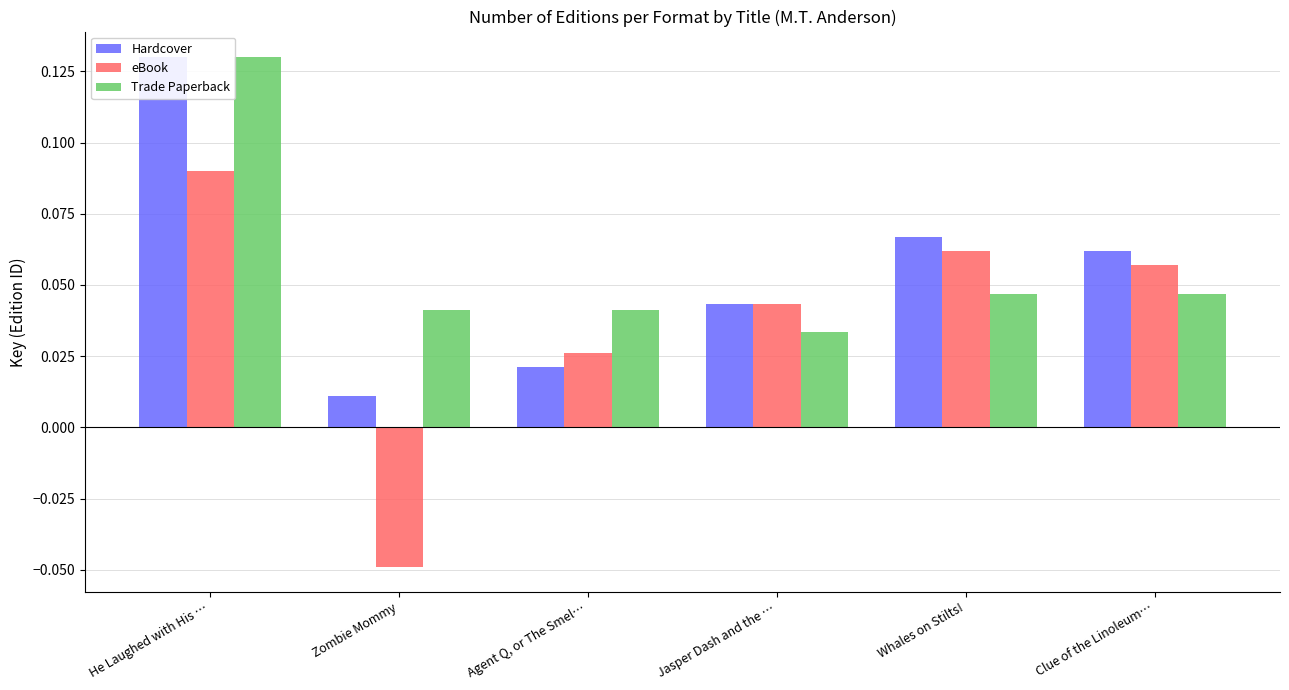

What is the difference between the second highest and minimum values in the eBook series?

0.1